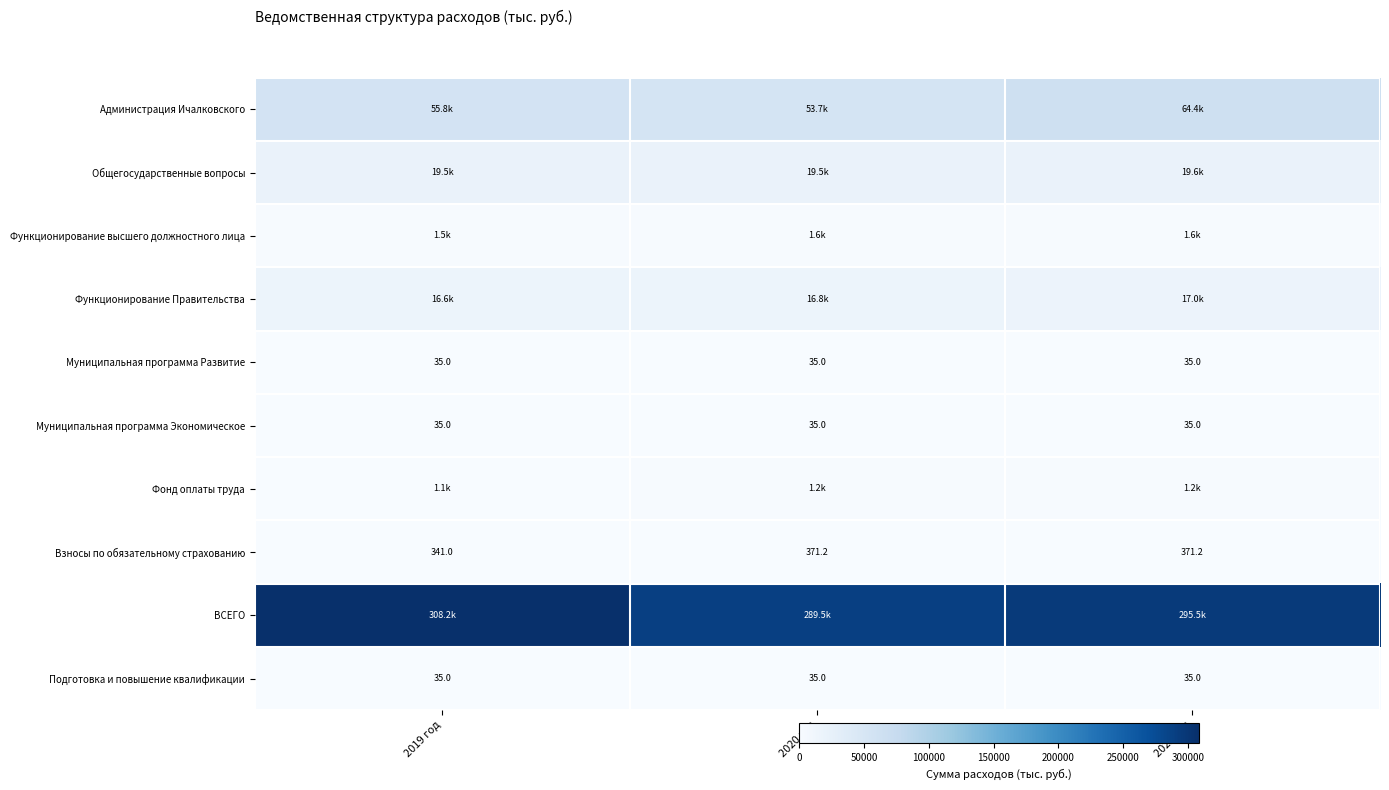

At 2020 год, list the series in order from smallest to largest.

Муниципальная программа Развитие, Муниципальная программа Экономическое, Подготовка и повышение квалификации, Взносы по обязательному страхованию, Фонд оплаты труда, Функционирование высшего должностного лица, Функционирование Правительства, Общегосударственные вопросы, Администрация Ичалковского, ВСЕГО